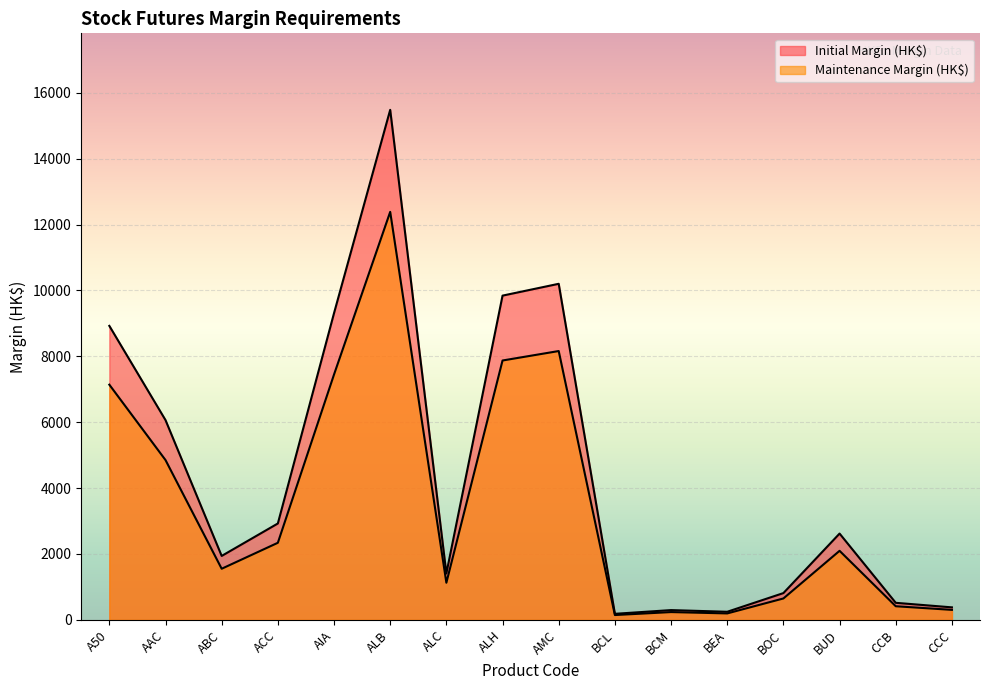

How many interior local valleys does the Maintenance Margin (HK$) series have?

4